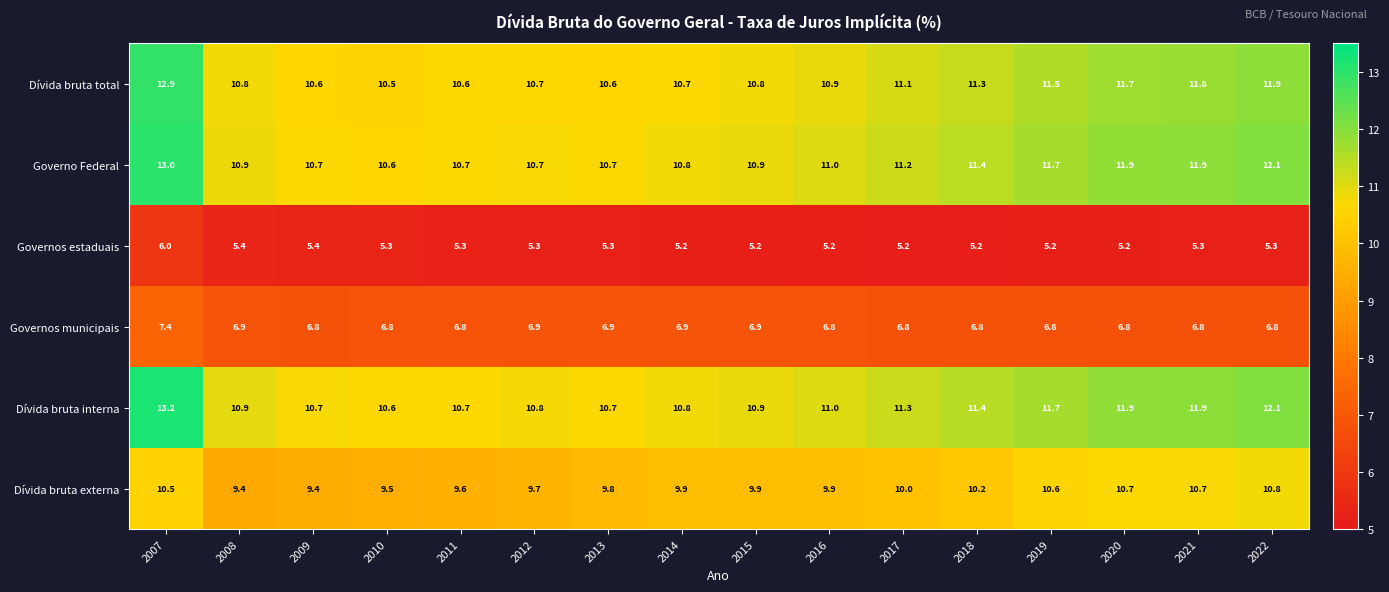

What is the difference between the maximum and minimum values in the Dívida bruta interna series?

2.6